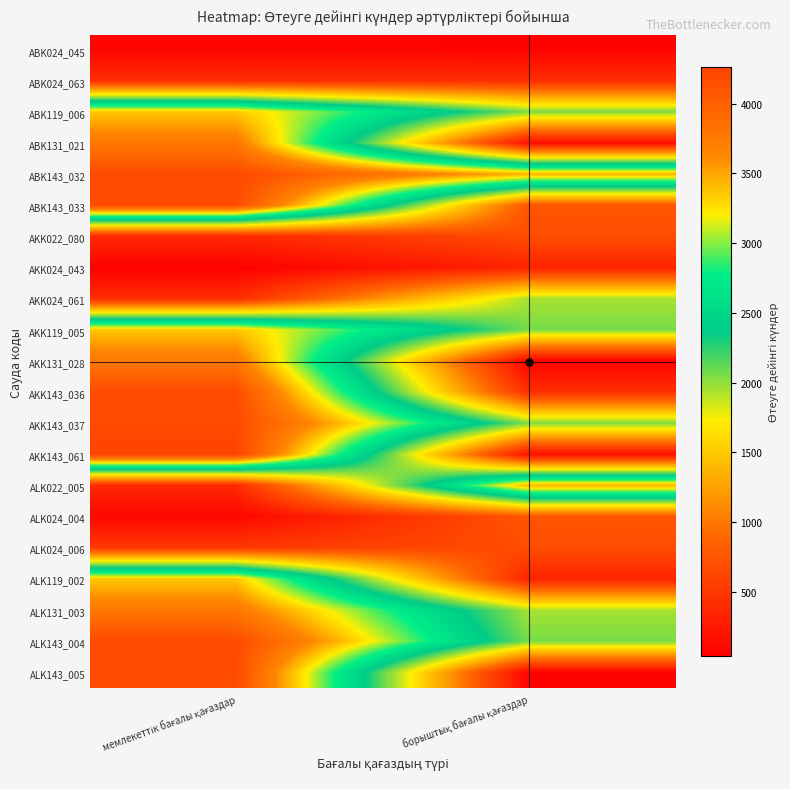

How many categories are shown in the chart?

2